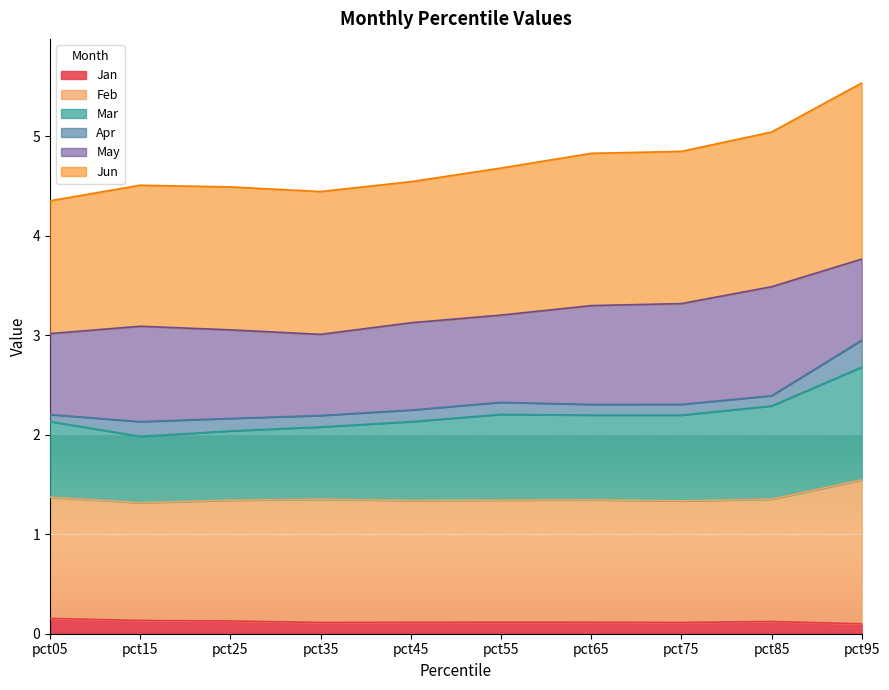

At which category does Jun reach its first local peak?

pct15